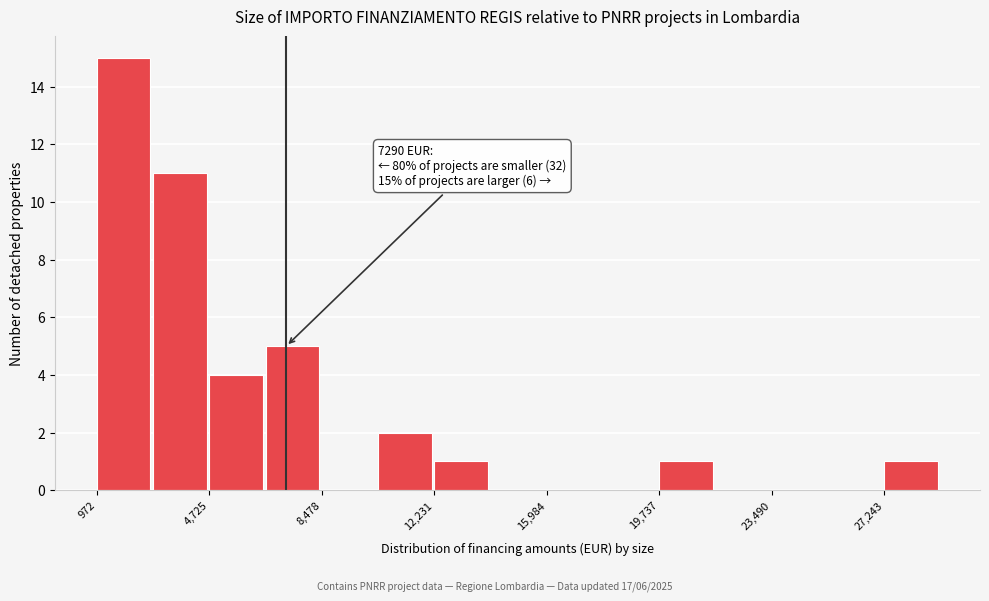

Read against the x-axis, roughly where is the centre of the tallest bar?

2000